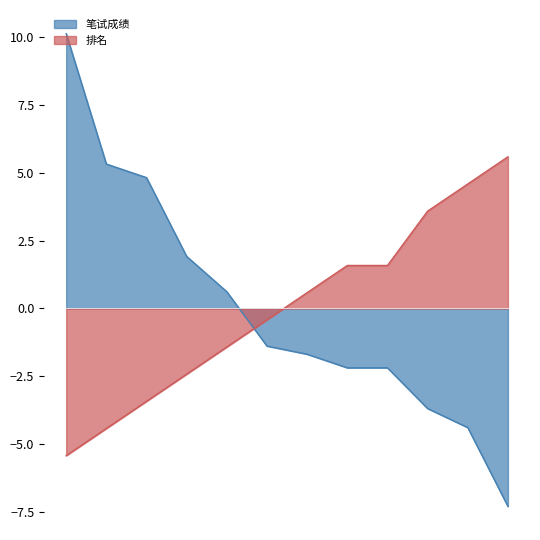

Where do 排名 and 笔试成绩 first cross each other?

李霞 and 乔杰